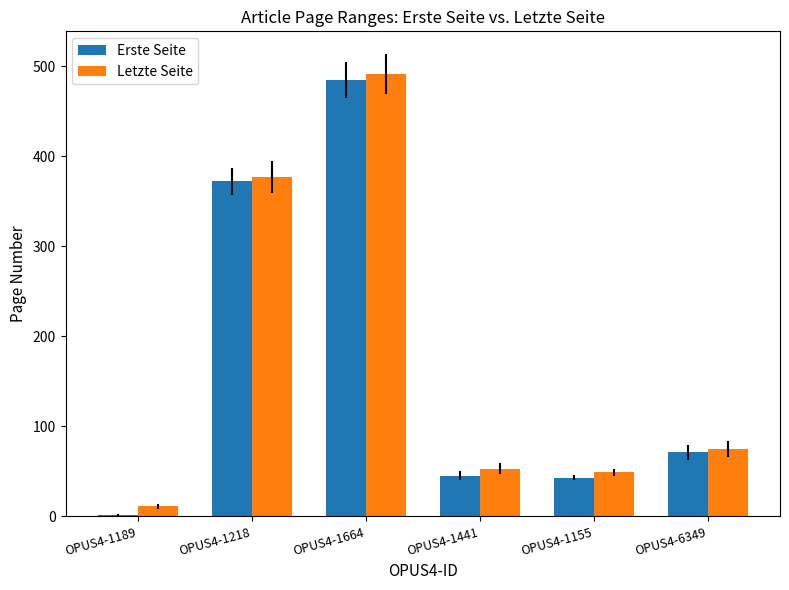

The value of Letzte Seite at OPUS4-1441 is 53. True or false?

True